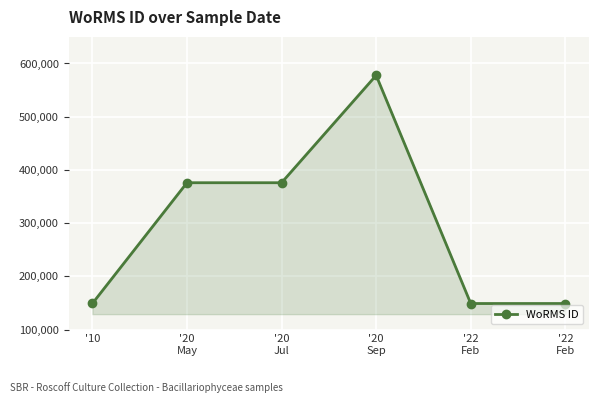

At which label does the data first exceed 375916?

'20
Sep